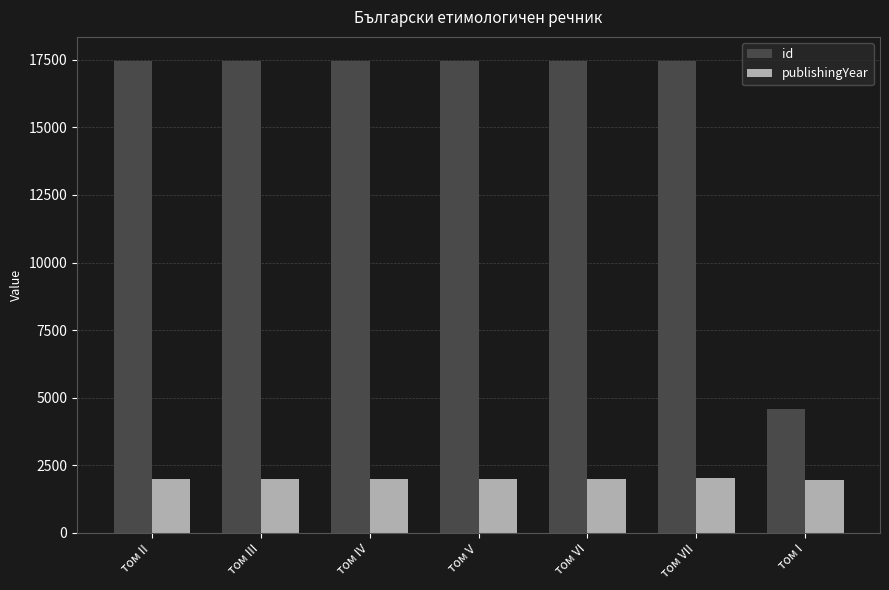

Is the value of id at том II greater than the value of publishingYear at том VI?

Yes